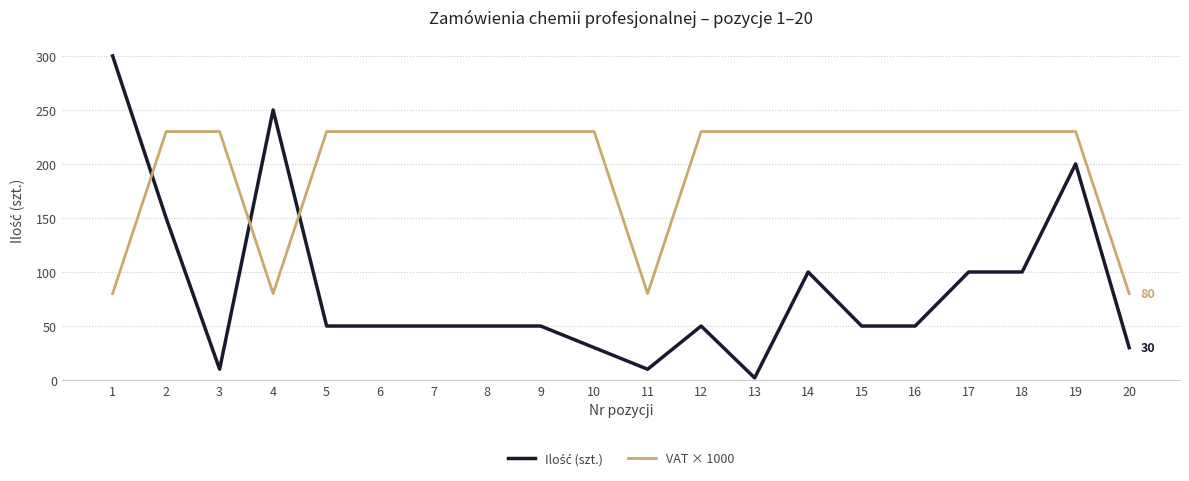

Which series has the largest total across all categories?

VAT × 1000